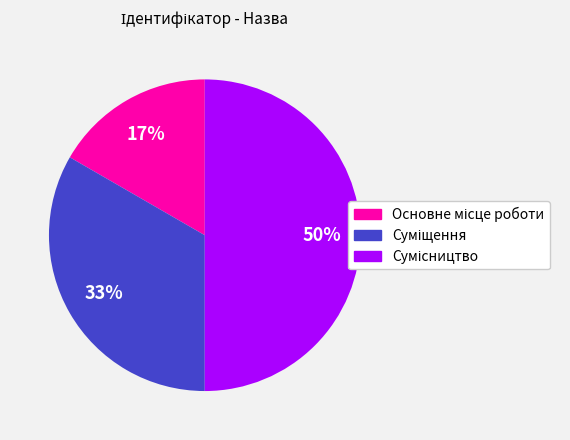

To the nearest percent, what is the difference between the largest and smallest slice percentages?

33%